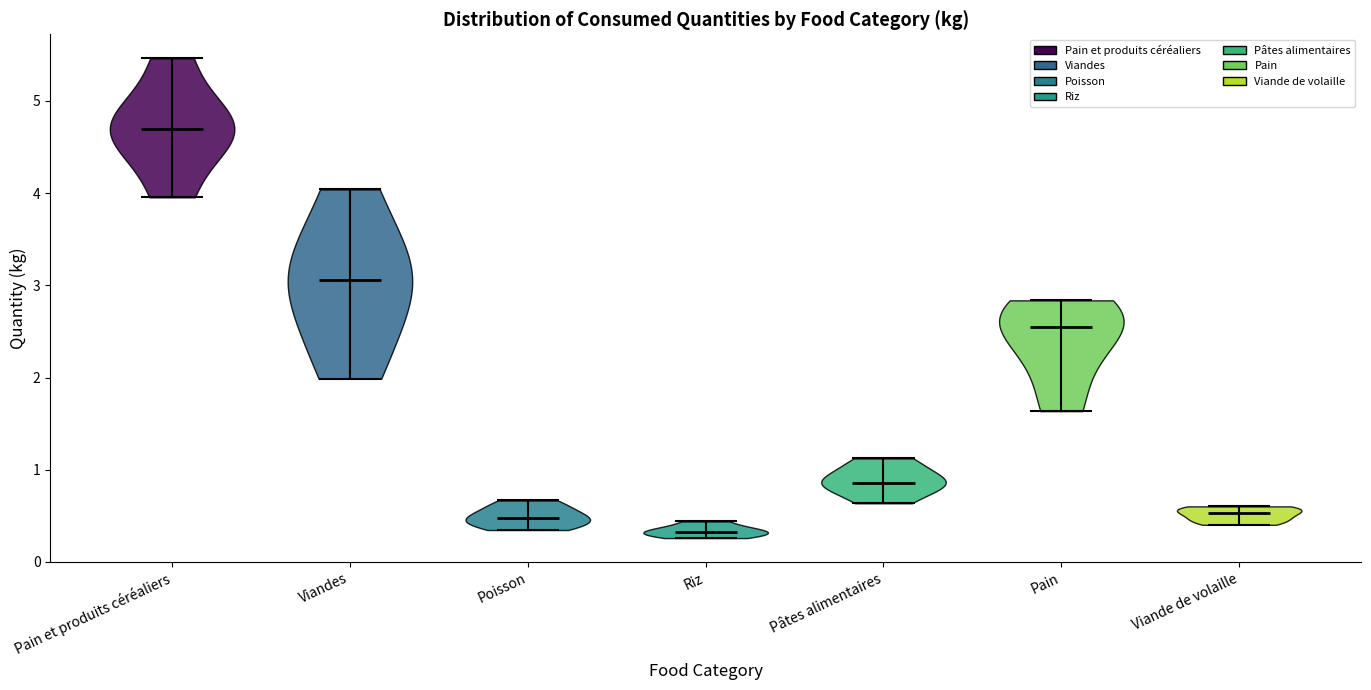

Which violin has the highest median line?

Pain et produits céréaliers